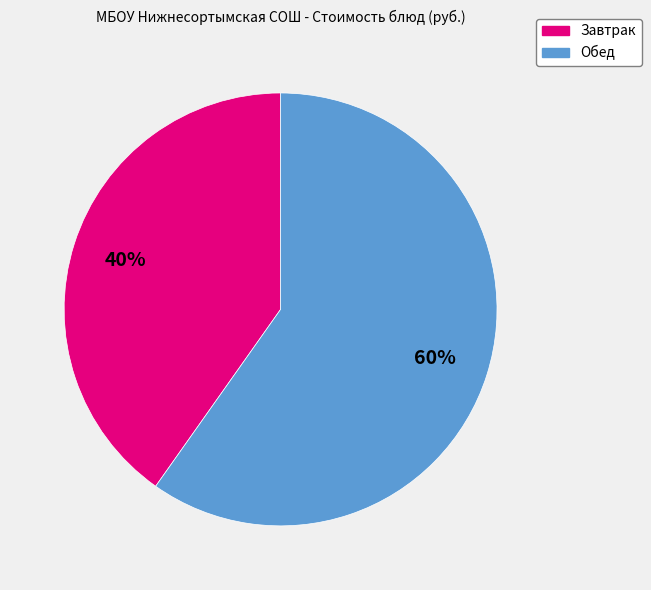

How many slices are in this pie chart?

2